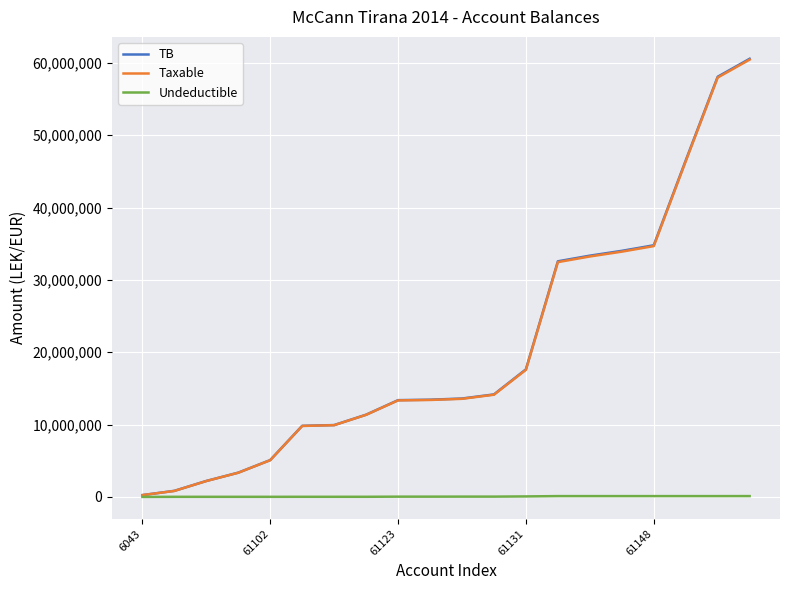

Which series has the largest range (max minus min)?

TB